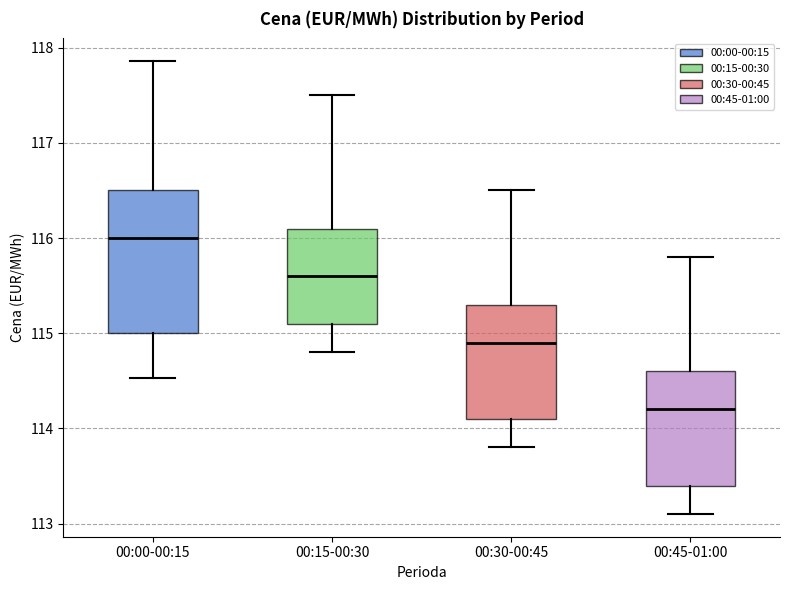

Which box's median line is the highest?

00:00-00:15